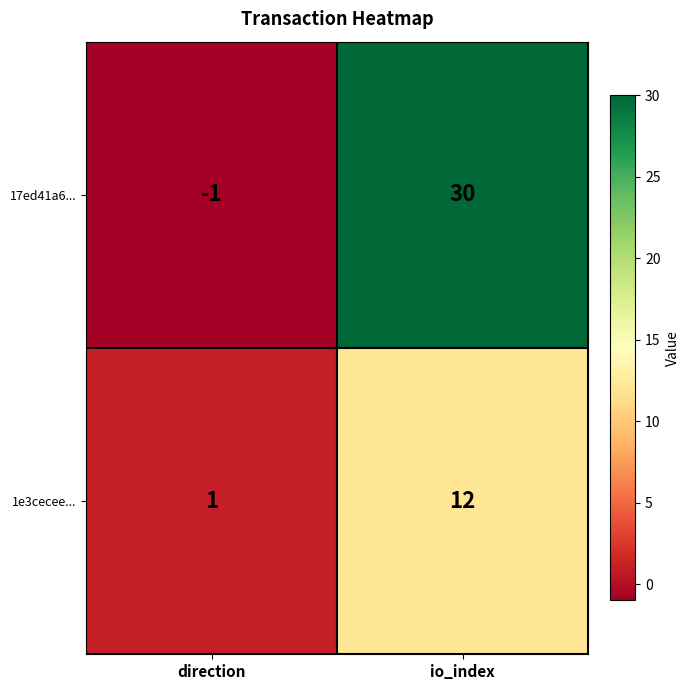

Reading left to right, list all the values displayed in this chart.

17ed41a6...: -1	30
1e3cecee...: 1	12